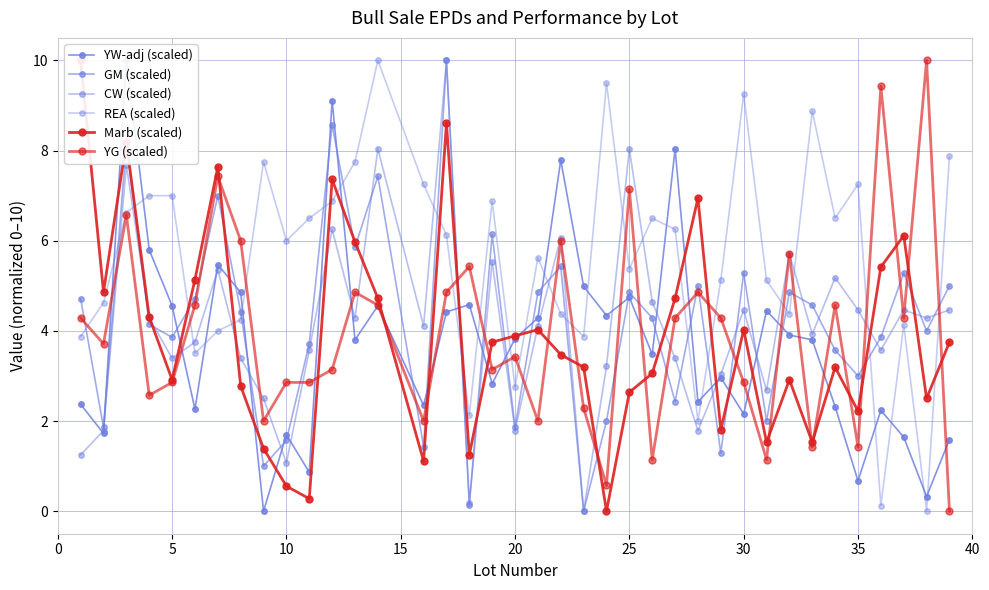

What is the sum of all YW-adj (scaled) values?

141.2